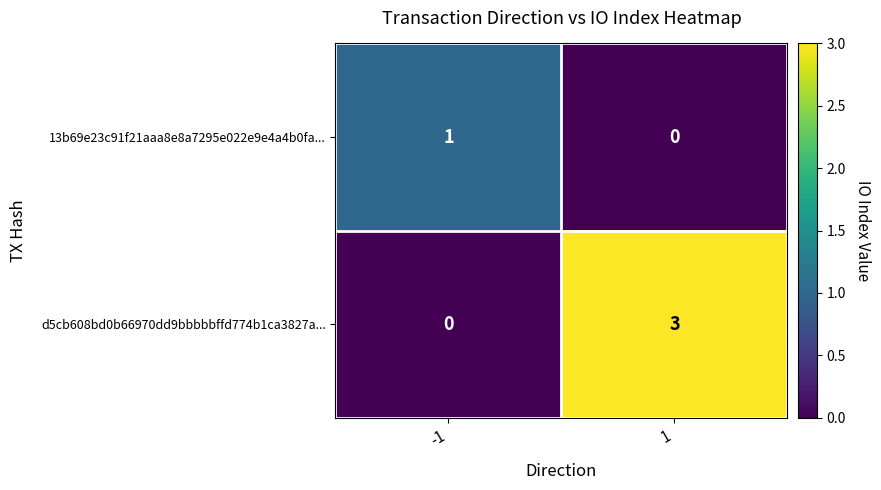

What is the highest value of the d5cb608bd0b66970dd9bbbbbffd774b1ca3827a... series?

3